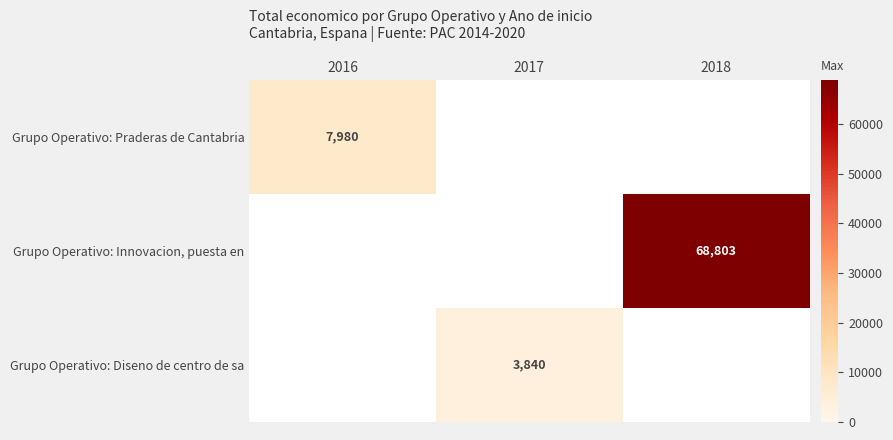

At how many categories does at least one series exceed 43220?

1